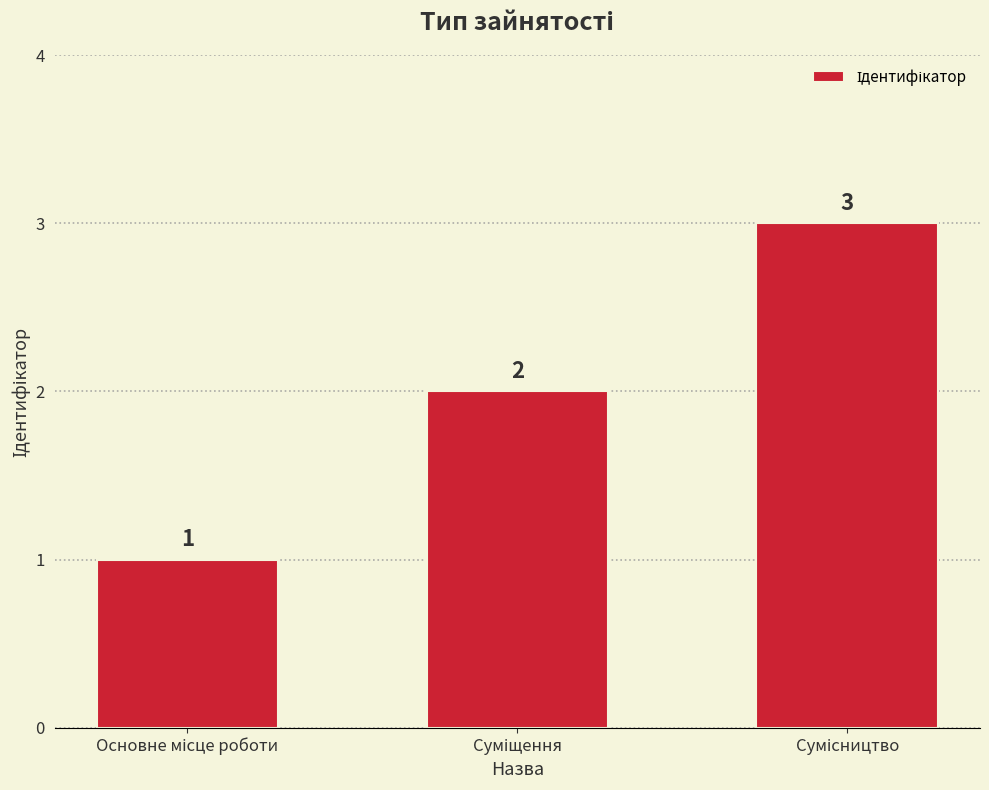

How many bars are there in total?

3